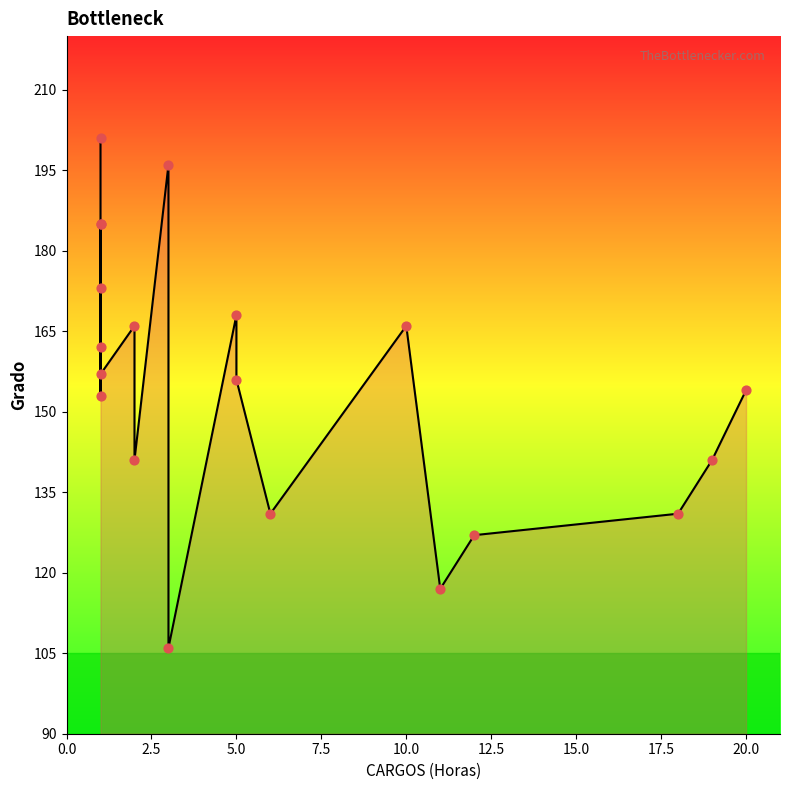

Which has a higher value, 10.0 or 5.0?

10.0